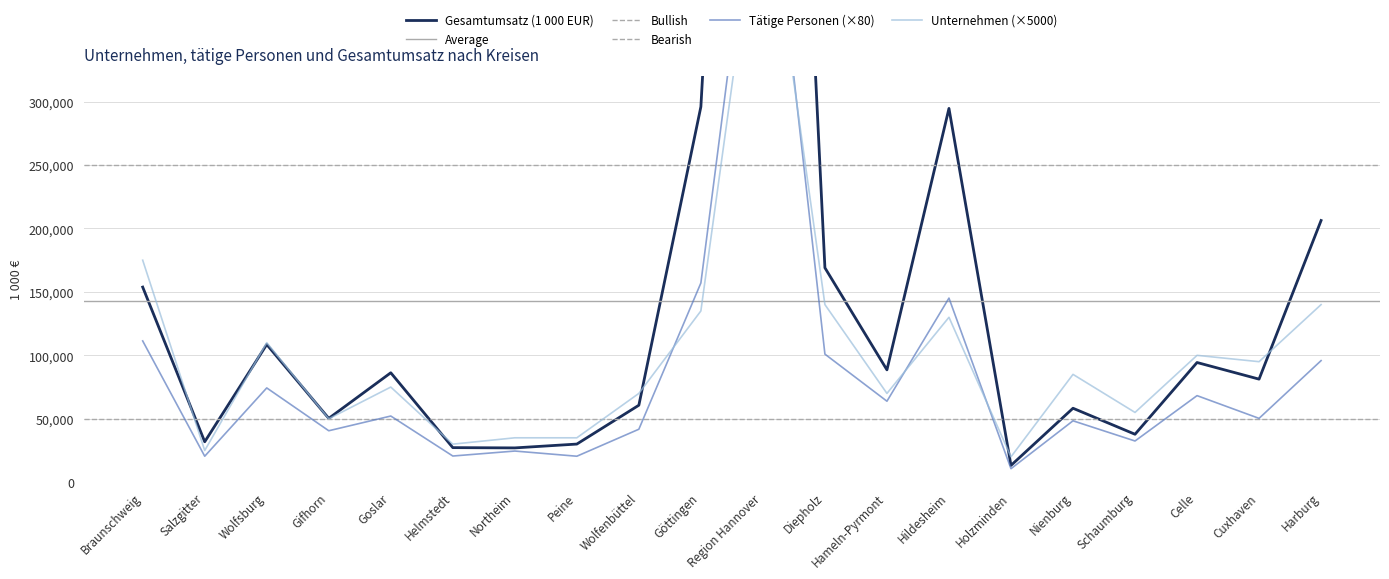

What is the smallest value displayed?

10640